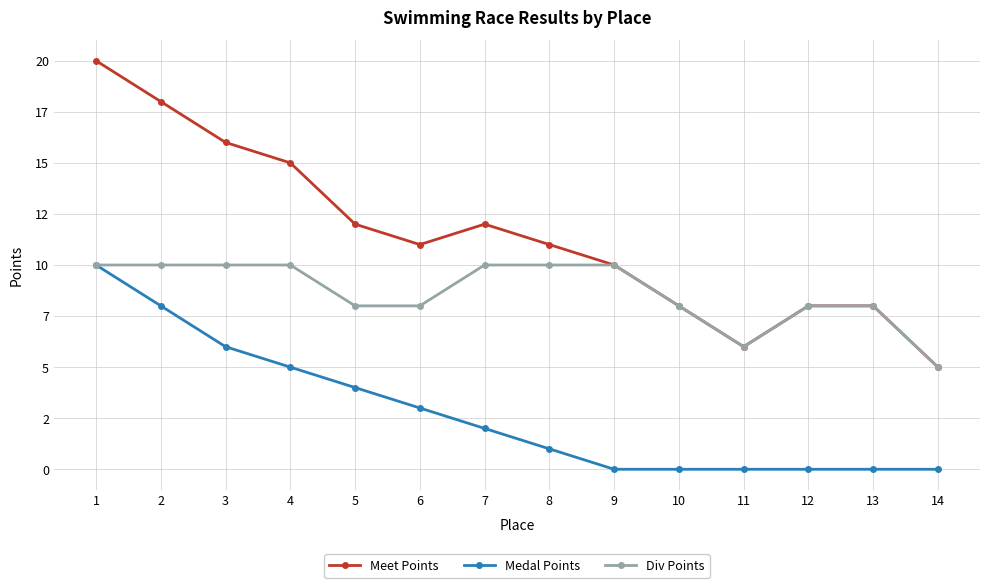

The value of Medal Points at 2 is 4. True or false?

False